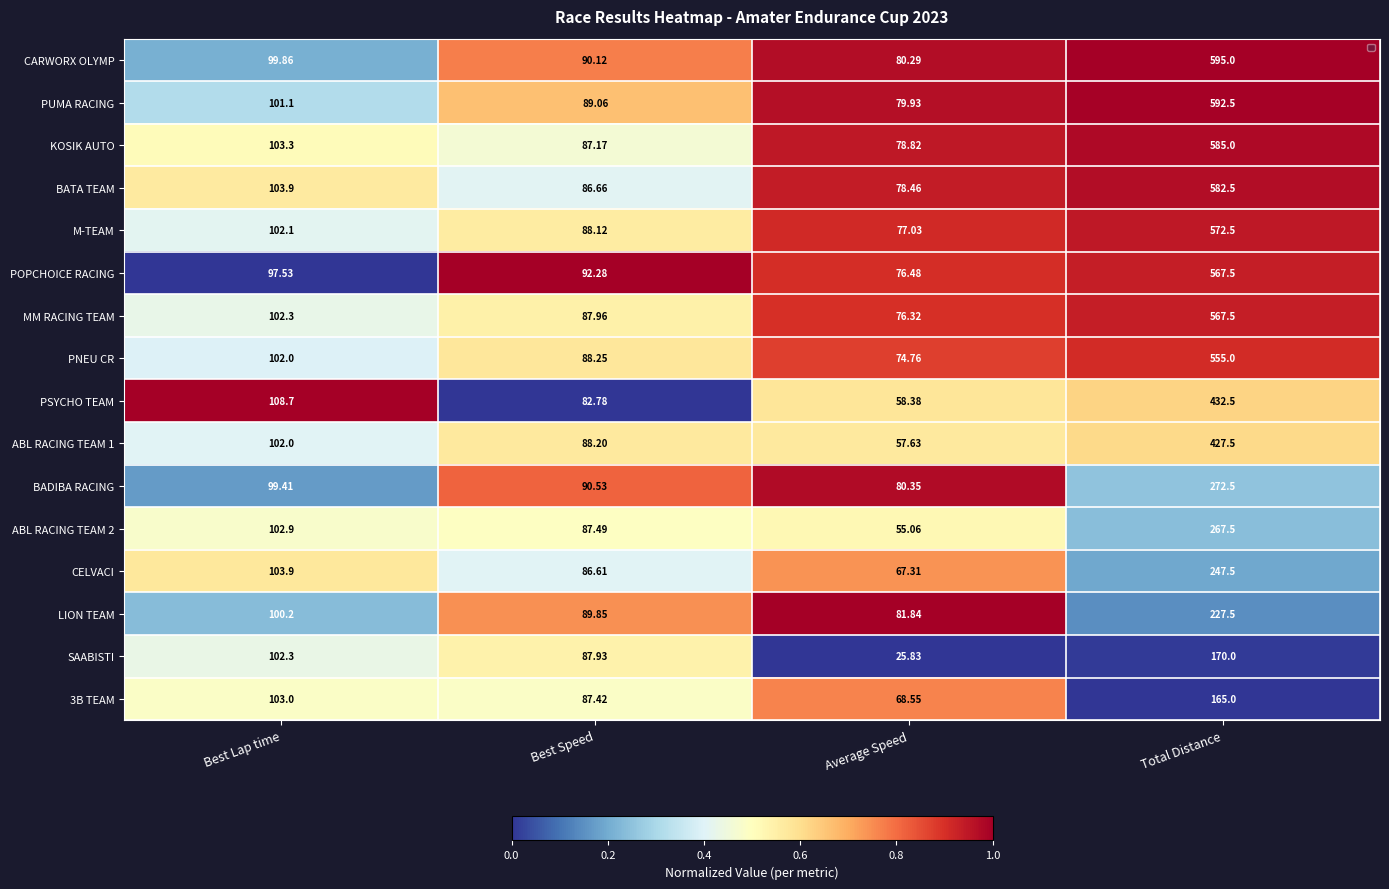

At which category is the sum across all series the highest?

Total Distance